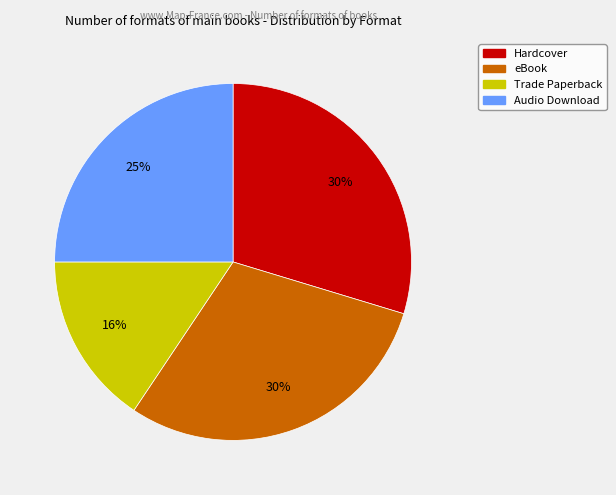

Between Trade Paperback and Hardcover, which is larger?

Hardcover